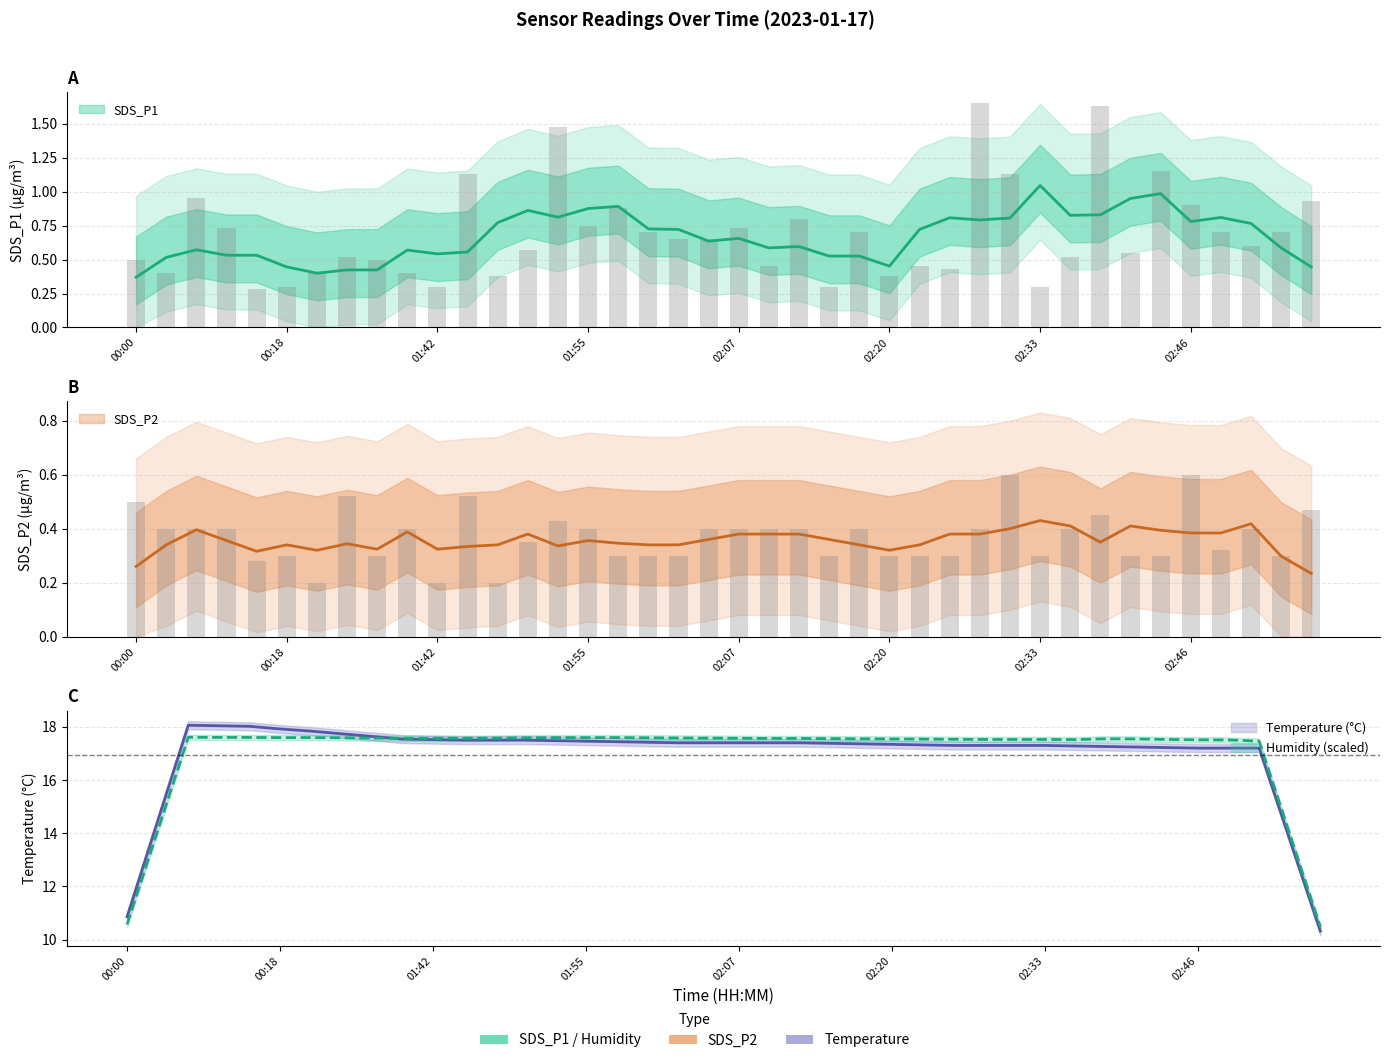

What is the total value across all series at 01:40?

0.8